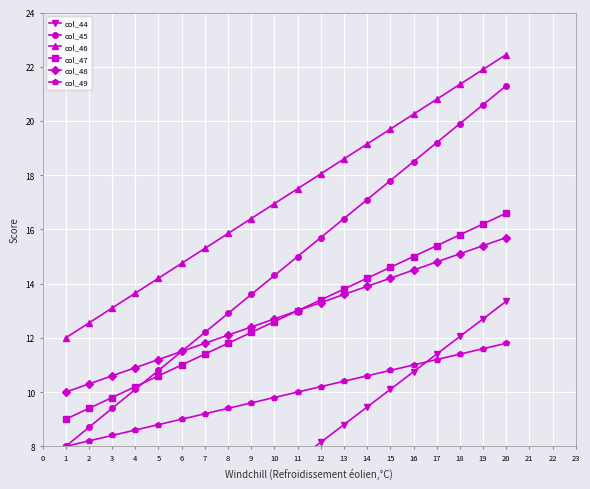

What is the value of the col_48 point at the 9th from the left?

12.4